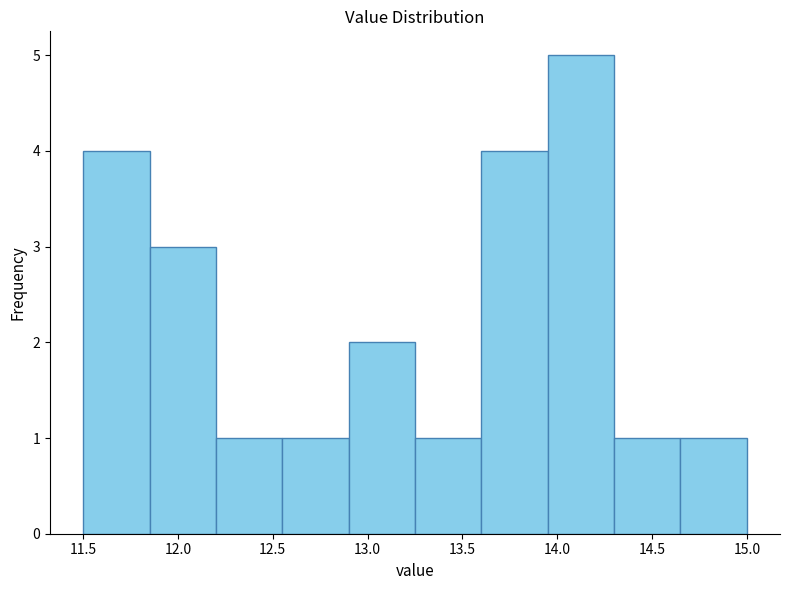

Reading left to right, transcribe this chart: for each bar, give the range it covers on the x-axis and its height. The values are not printed on the chart, so give them approximately, as read against the axis.

11.50 to 11.85: 4
11.85 to 12.20: 3
12.20 to 12.55: 1
12.55 to 12.90: 1
12.90 to 13.25: 2
13.25 to 13.60: 1
13.60 to 13.95: 4
13.95 to 14.30: 5
14.30 to 14.65: 1
14.65 to 15.00: 1